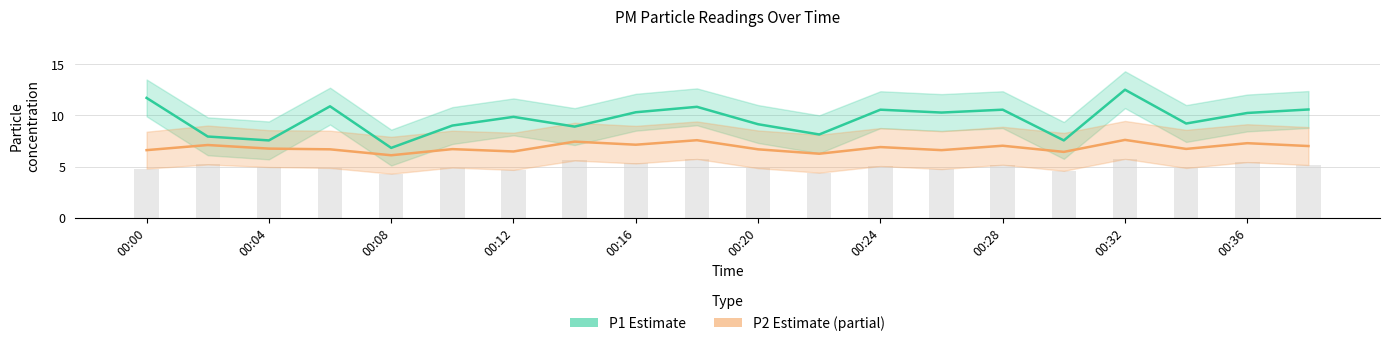

What value does the P2 (Partial Estimate) series have at 00:36?

7.3